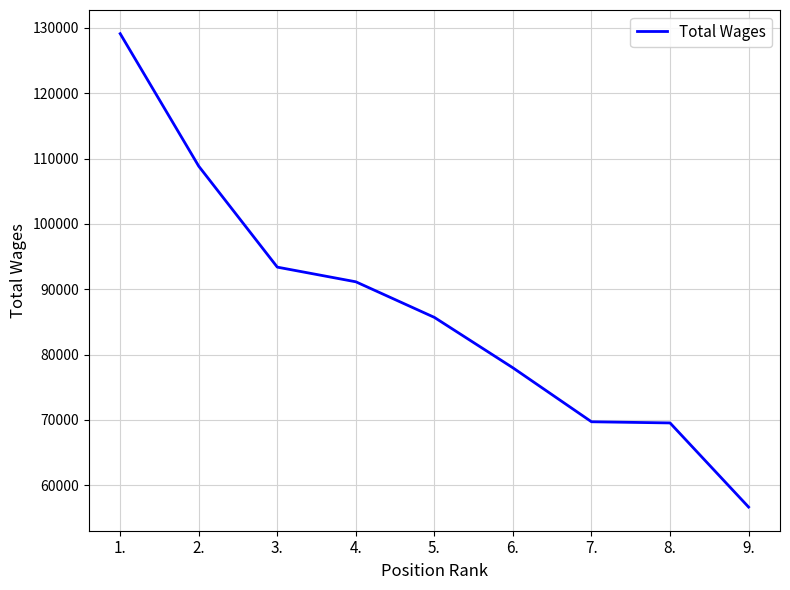

Is it true that the value at 5. is 85685?

True